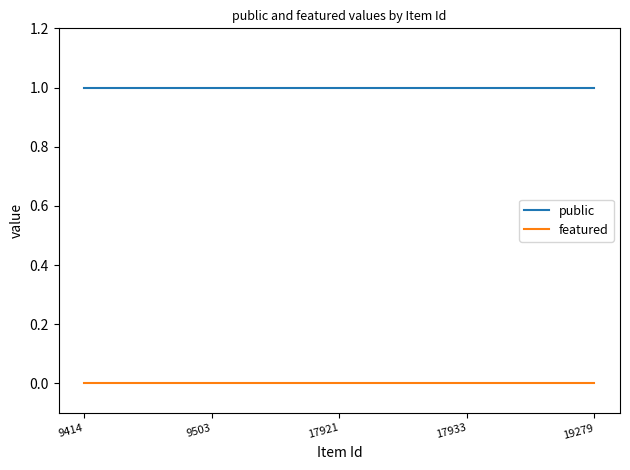

True or false: public has a value of 2 at 19279.

False